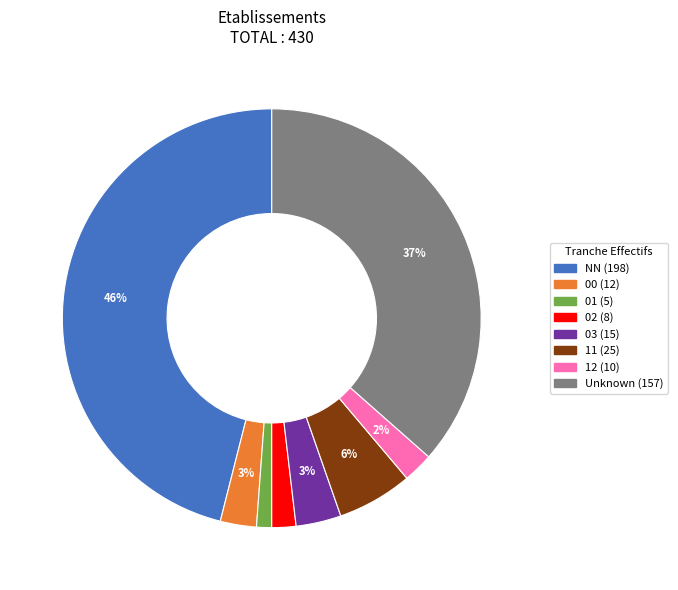

Is there a majority slice in this chart?

No